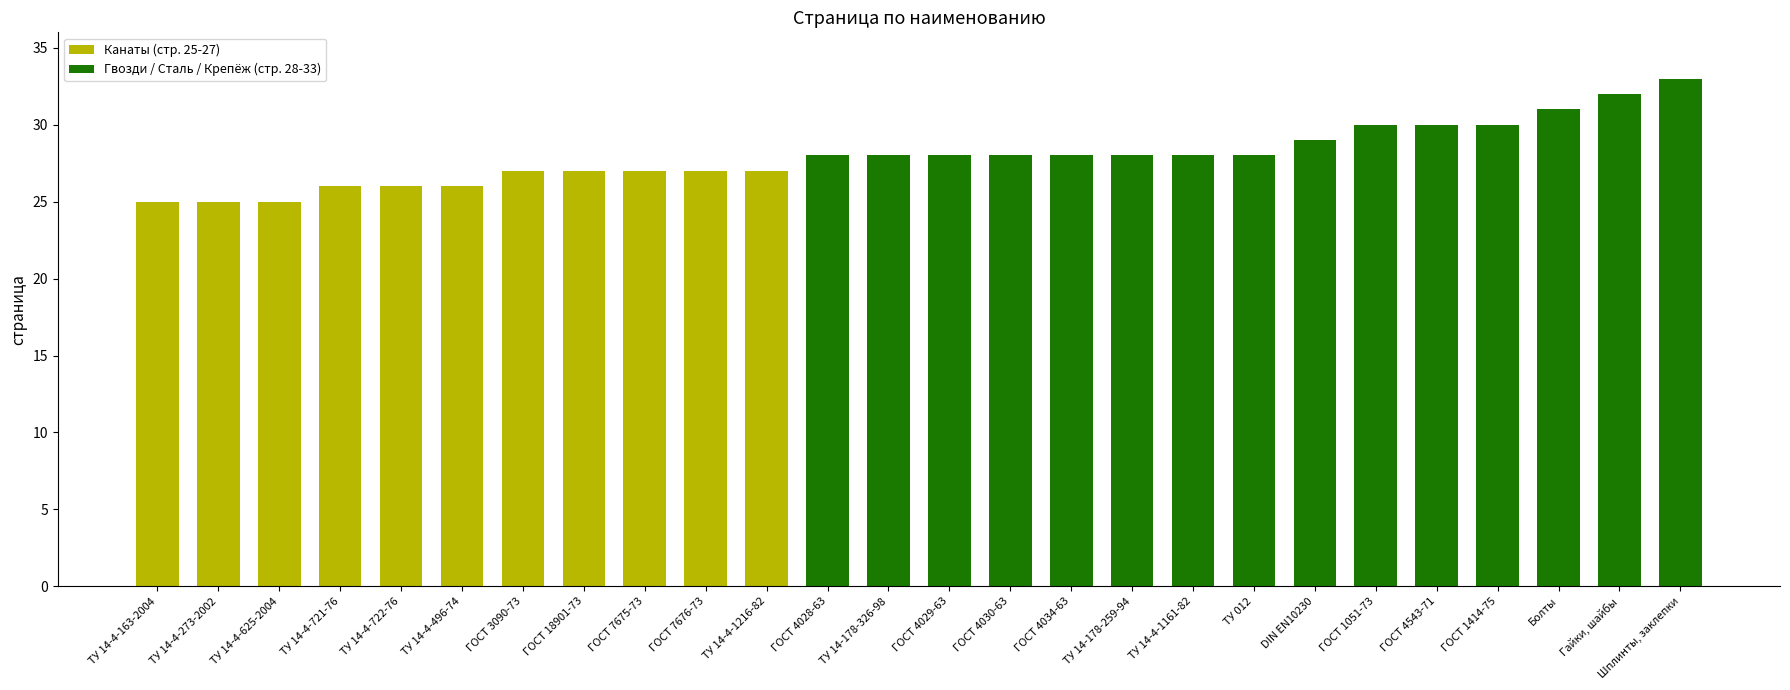

Count the number of categories in the chart.

26